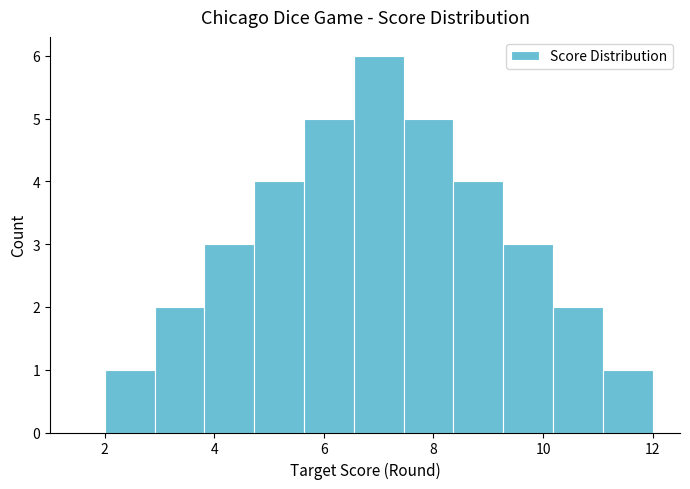

Which range on the x-axis has the tallest bar?

6.6 to 7.4